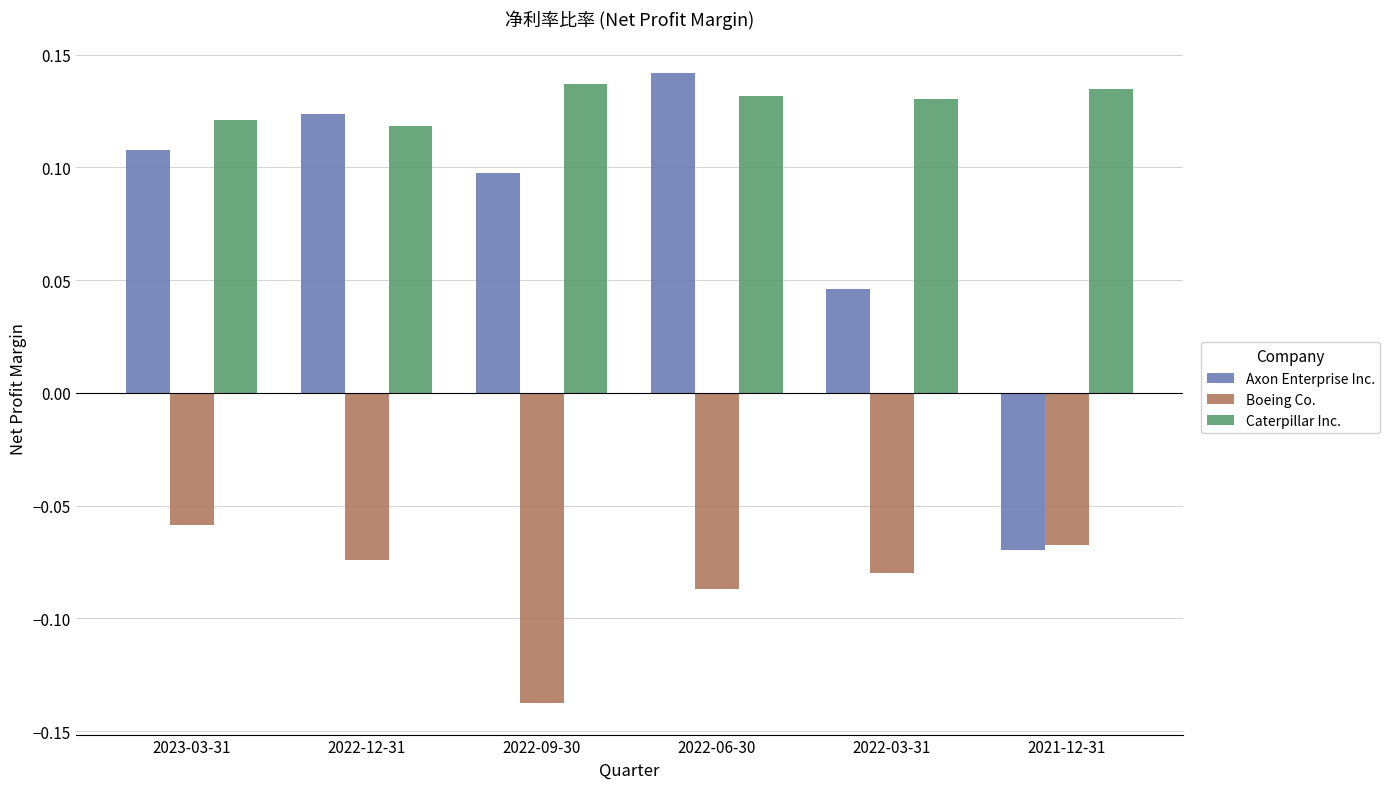

At how many categories does at least one series exceed 0?

6